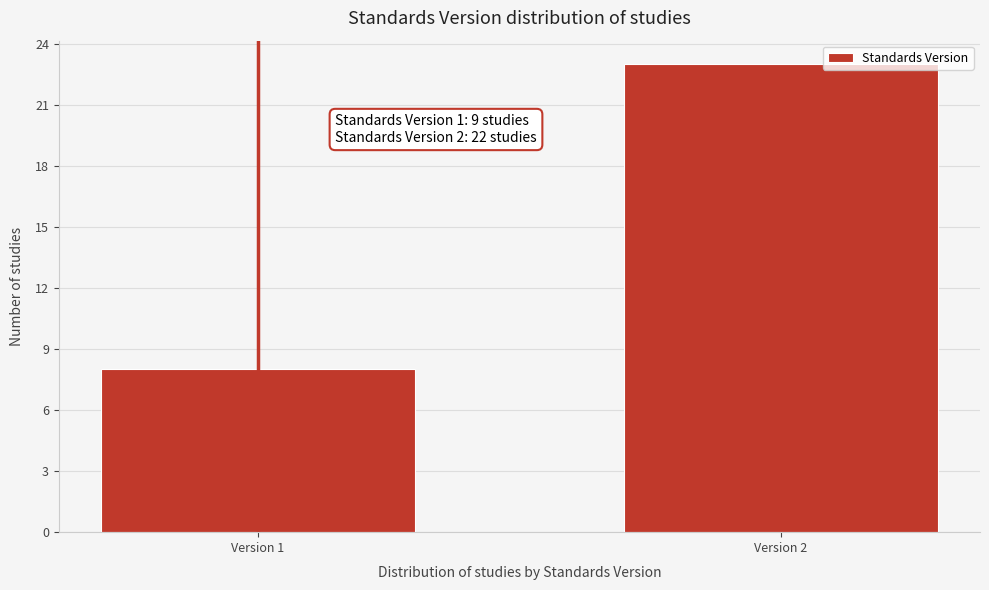

Reading left to right, transcribe all the data shown in this chart.

8	23